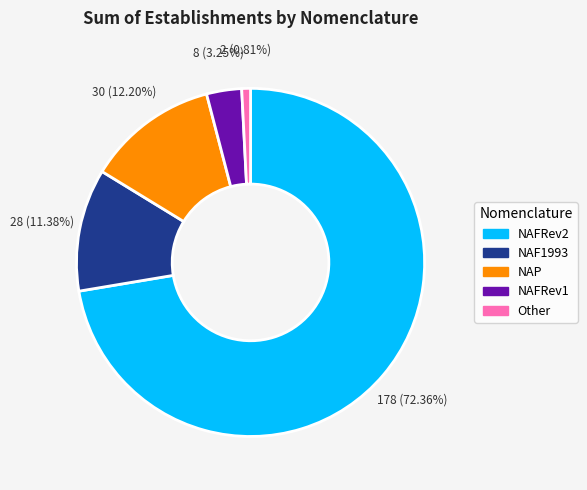

Which slice is the largest?

NAFRev2